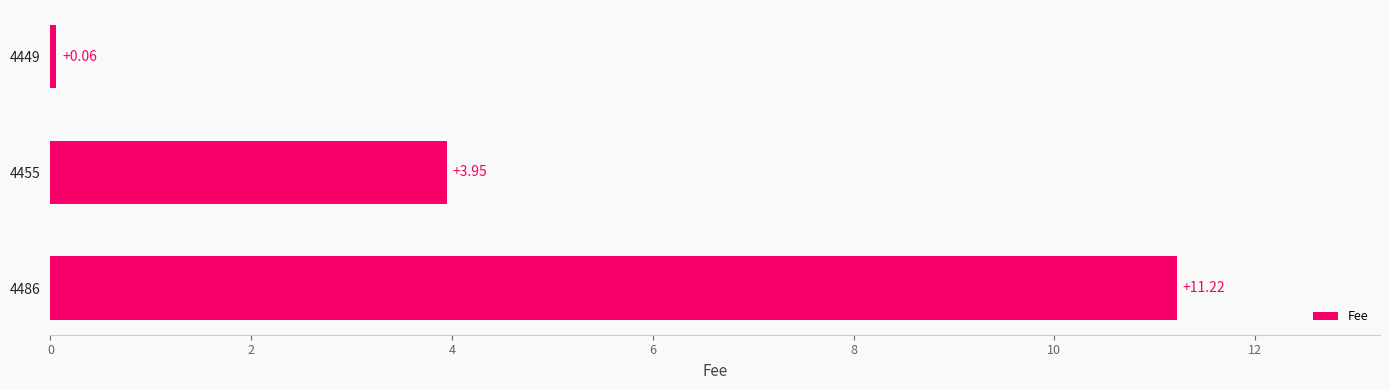

What is the sum of all values?

15.2